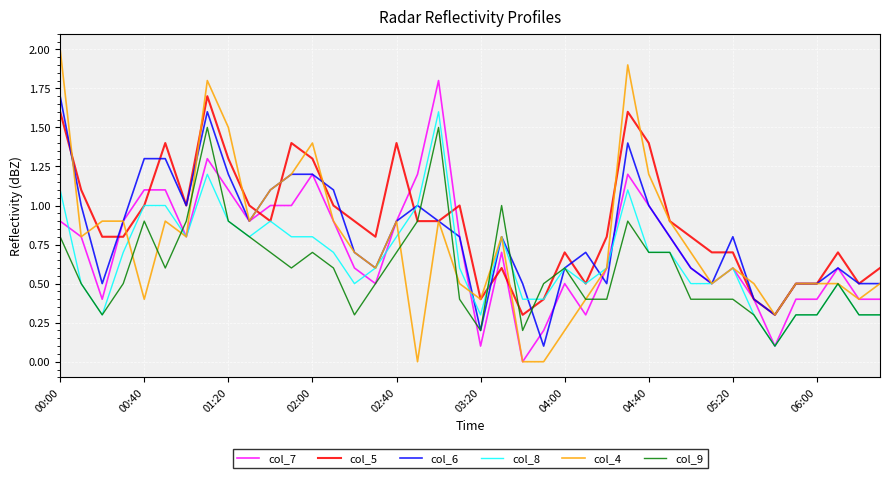

What is the greatest value displayed?

2.0